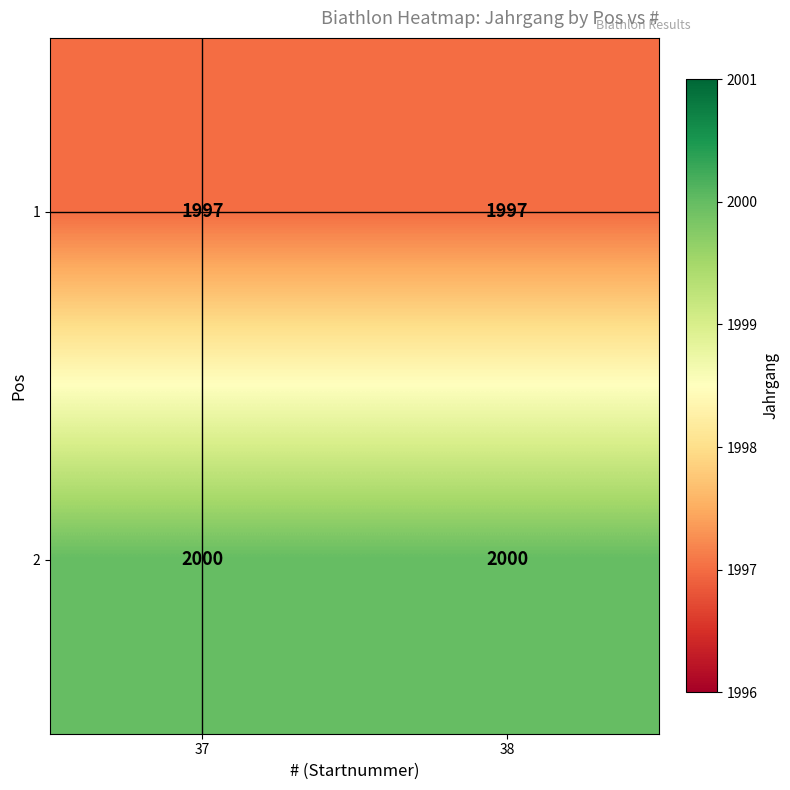

What is the minimum value shown in the chart?

1997